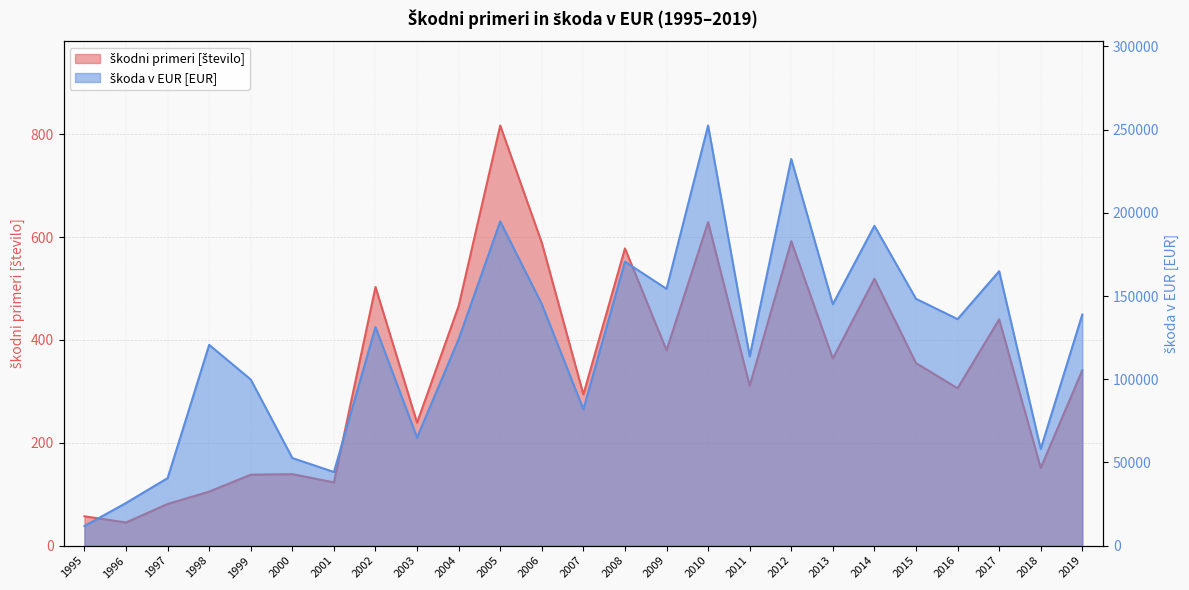

How many values in the škodni primeri [število] series exceed 341?

12